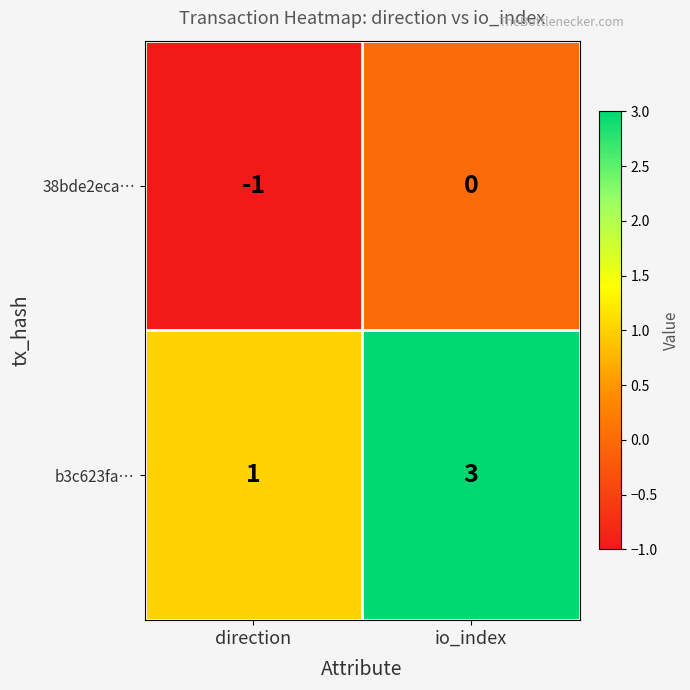

Reading left to right, what are all the values shown in this chart?

38bde2eca…: -1	0
b3c623fa…: 1	3